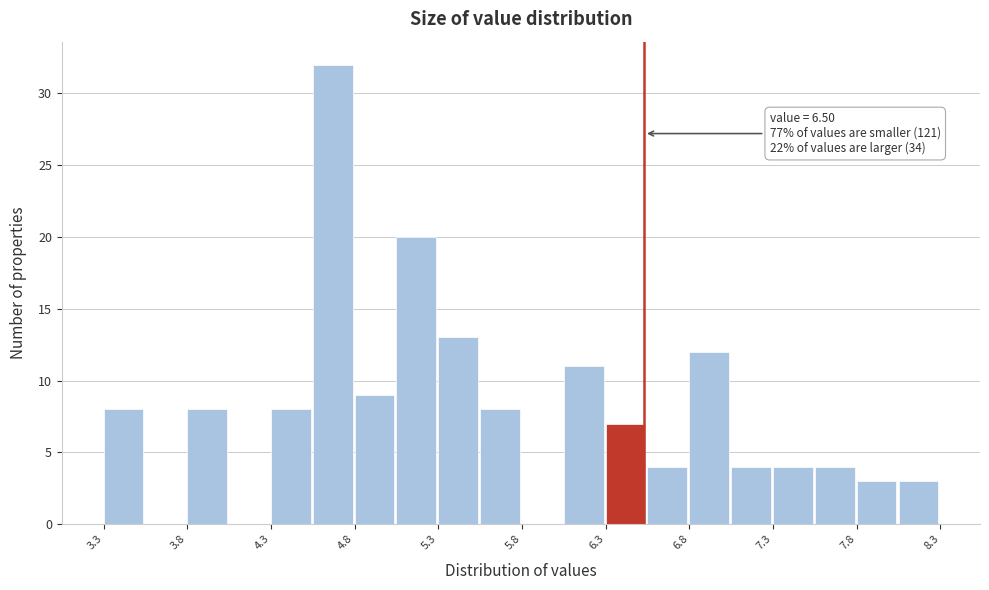

Which range on the x-axis has the tallest bar?

4.52 to 4.77